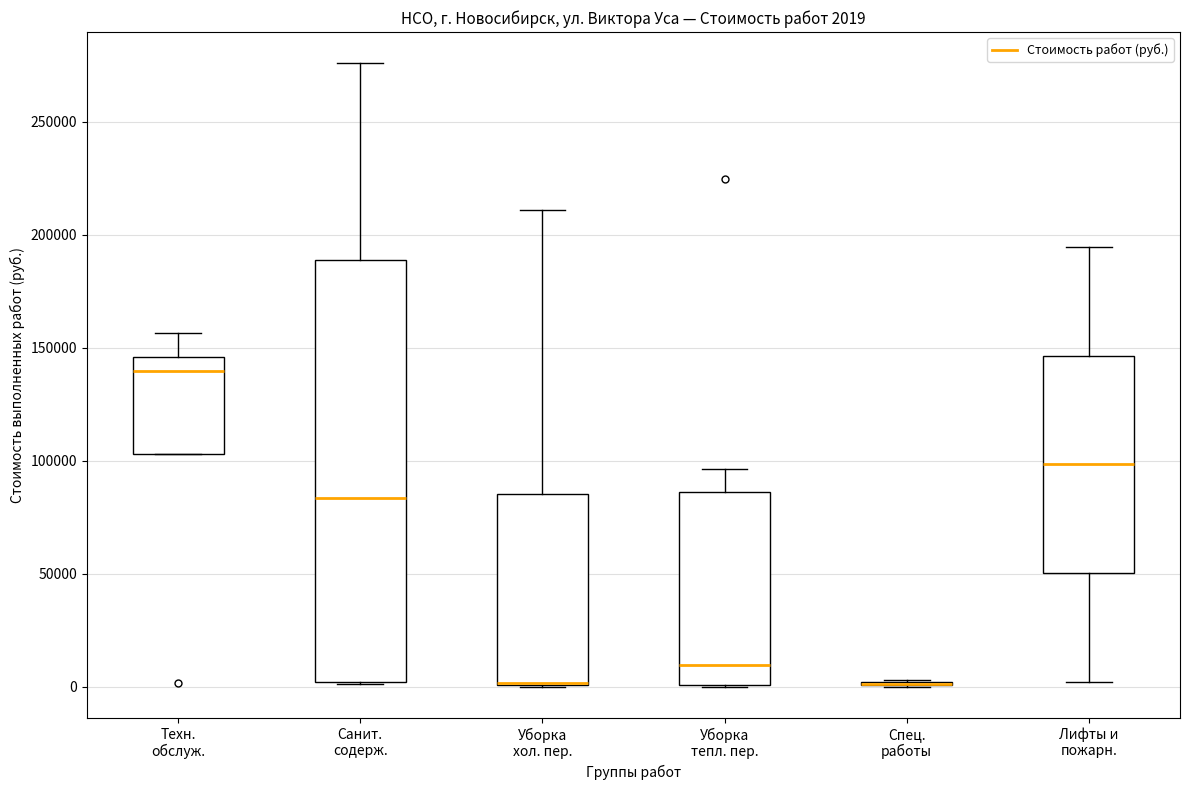

Which box is the tallest, from its lower edge to its upper edge?

Санит. содерж.